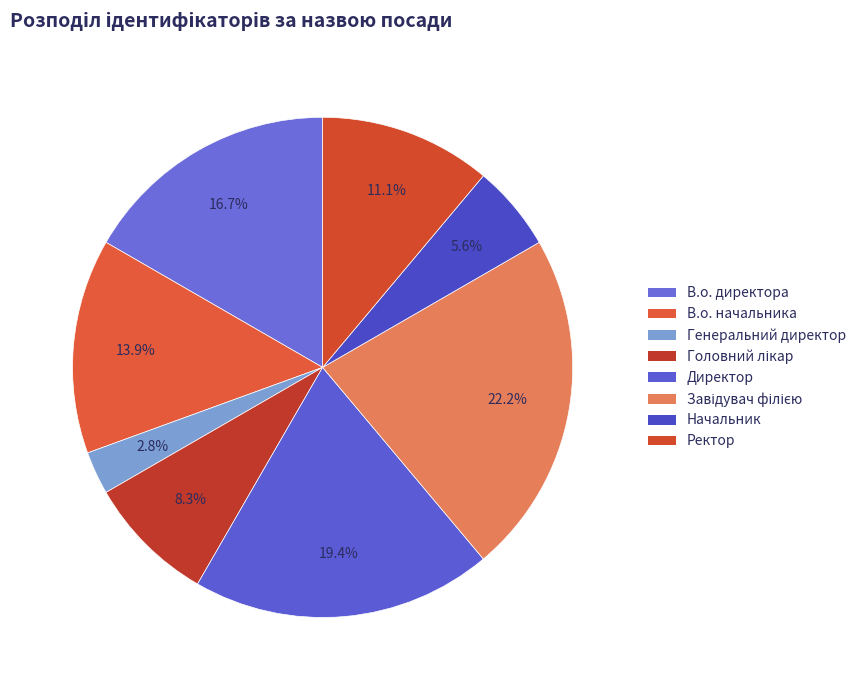

To the nearest percent, what is the combined percentage of Генеральний директор and Ректор?

14%